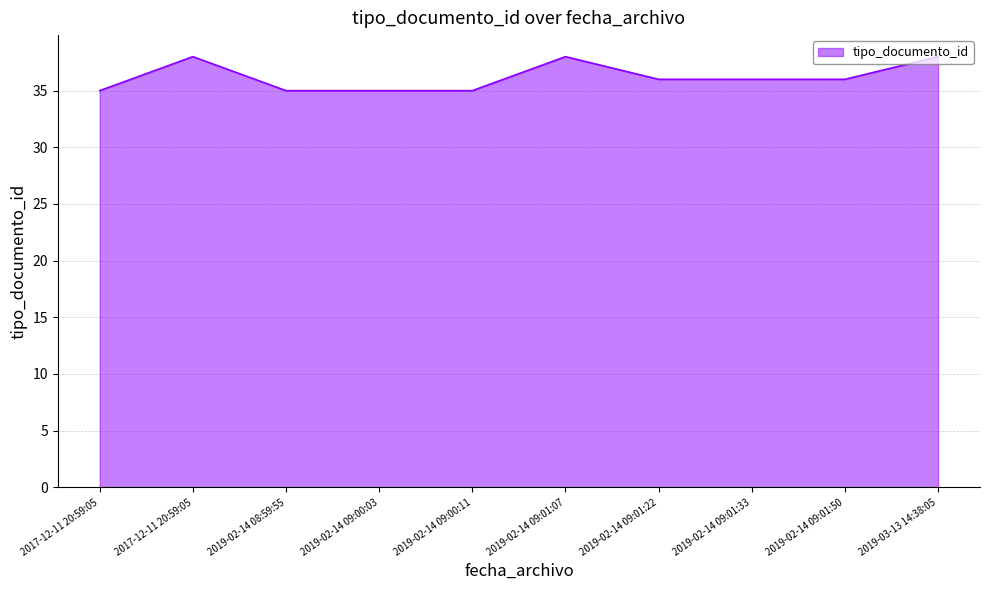

List the labels in order of value, largest first.

2019-03-13 14:38:05, 2019-02-14 09:01:07, 2017-12-11 20:59:05, 2019-02-14 09:01:50, 2019-02-14 09:01:33, 2019-02-14 09:01:22, 2019-02-14 09:00:11, 2019-02-14 09:00:03, 2019-02-14 08:59:55, 2017-12-11 20:59:05